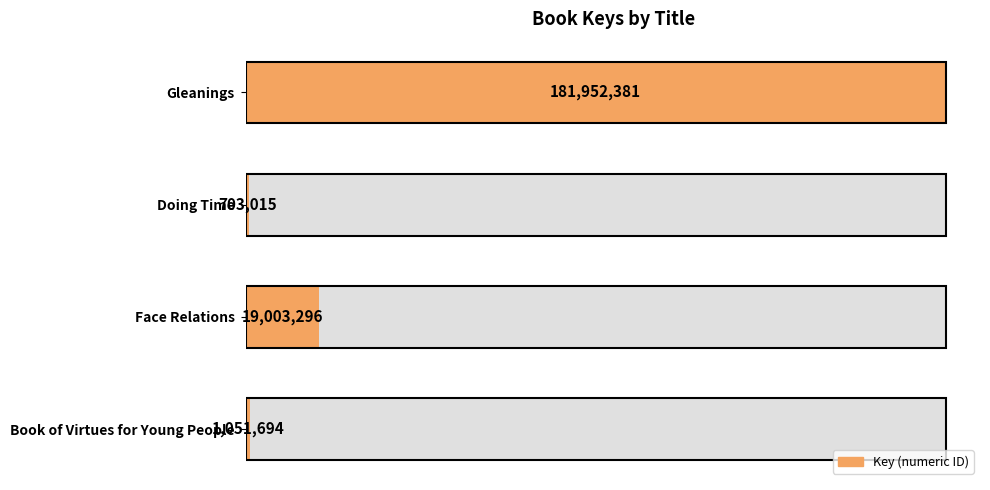

What is the maximum value shown in the chart?

181952381